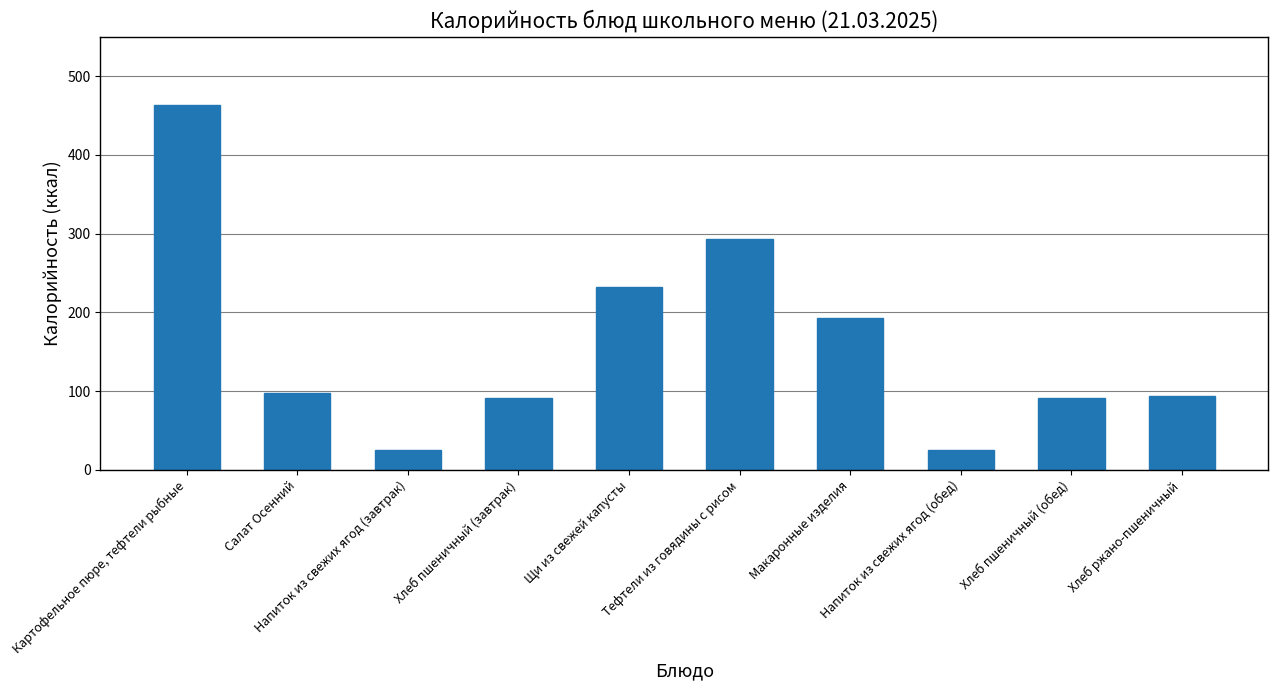

What is the label of the 10th bar from the left?

Хлеб ржано-пшеничный